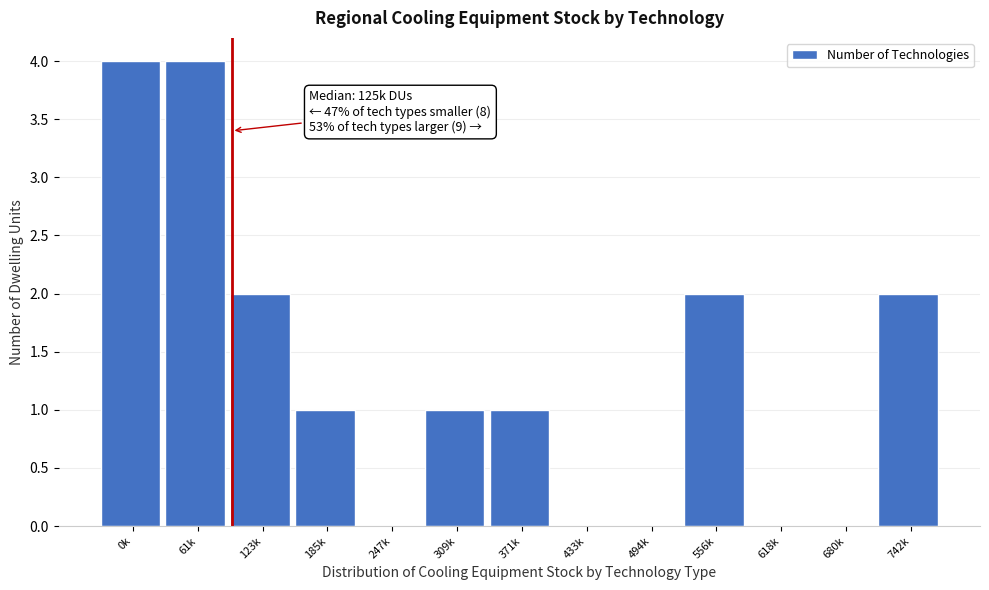

Reading left to right, what are all the values shown in this chart?

0k=4	61k=4	123k=2	185k=1	247k=0	309k=1	371k=1	433k=0	494k=0	556k=2	618k=0	680k=0	742k=2